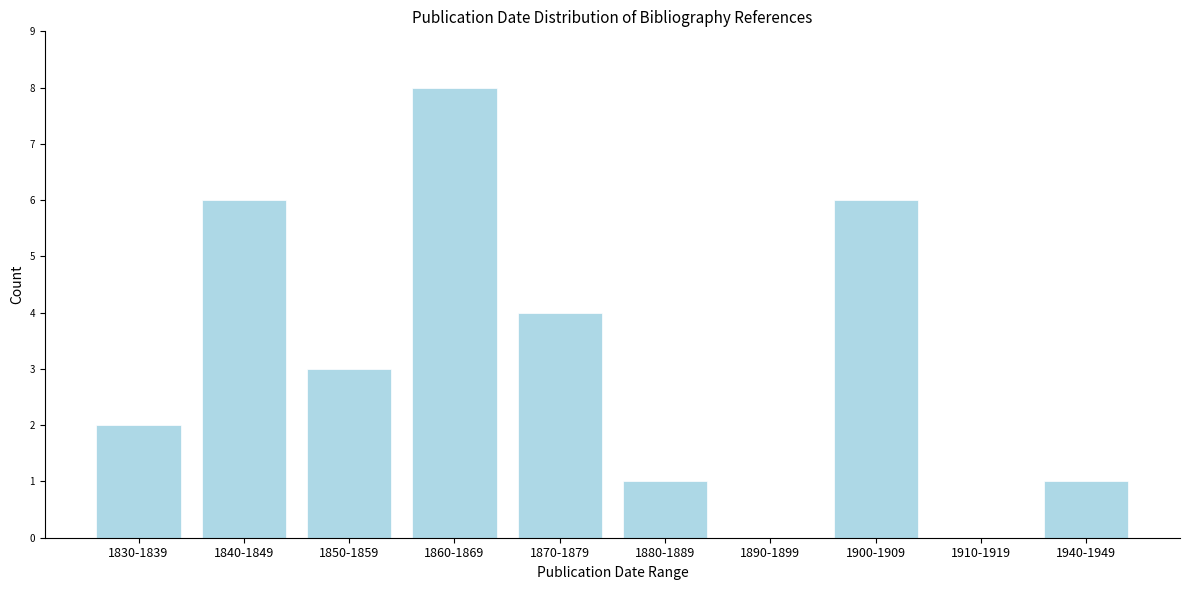

Reading left to right, what are all the values shown in this chart?

1830-1839=2	1840-1849=6	1850-1859=3	1860-1869=8	1870-1879=4	1880-1889=1	1890-1899=0	1900-1909=6	1910-1919=0	1940-1949=1